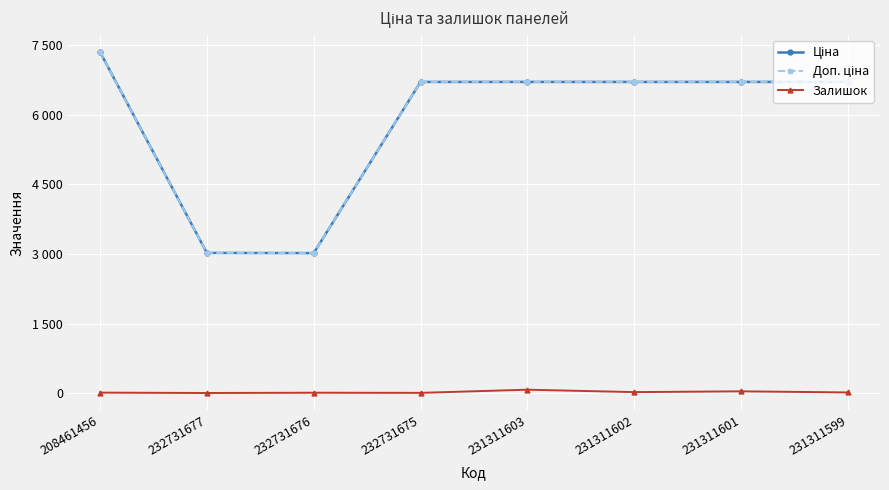

Which series has the widest spread of values?

Ціна